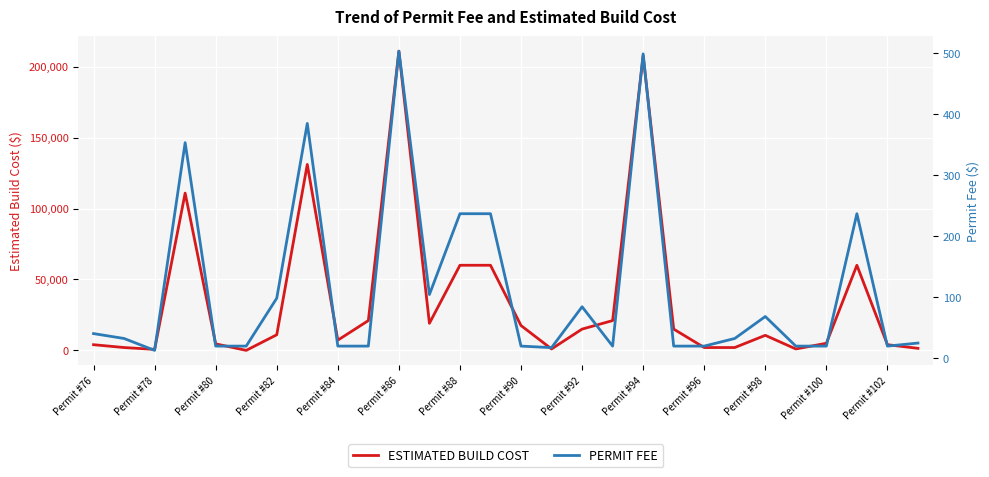

How many data points in PERMIT FEE are less than 32?

14